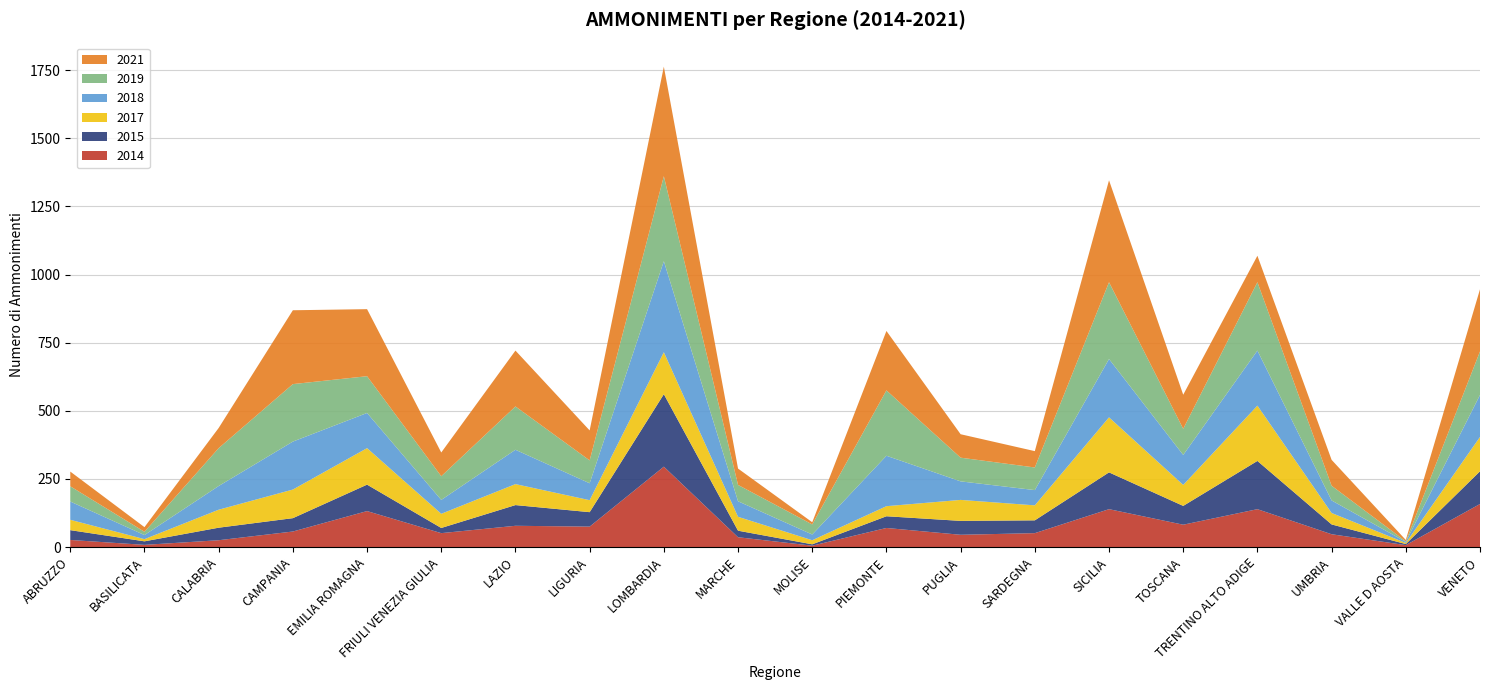

Reading left to right, extract all data points from this chart.

2014: 26	8	25	57	132	51	78	75	295	36	5	70	45	51	139	82	139	47	7	158
2015: 36	13	46	49	97	19	76	53	266	24	5	43	51	47	135	69	177	36	4	120
2017: 38	8	66	105	134	52	77	44	154	51	15	37	77	55	202	77	203	42	4	126
2019: 56	12	139	211	135	87	159	84	312	60	37	240	87	83	282	96	251	54	2	160
2018: 67	15	87	176	129	51	126	62	334	57	21	185	68	56	214	110	202	46	4	154
2021: 54	17	74	271	246	87	205	110	402	60	8	218	86	60	374	125	97	95	5	228